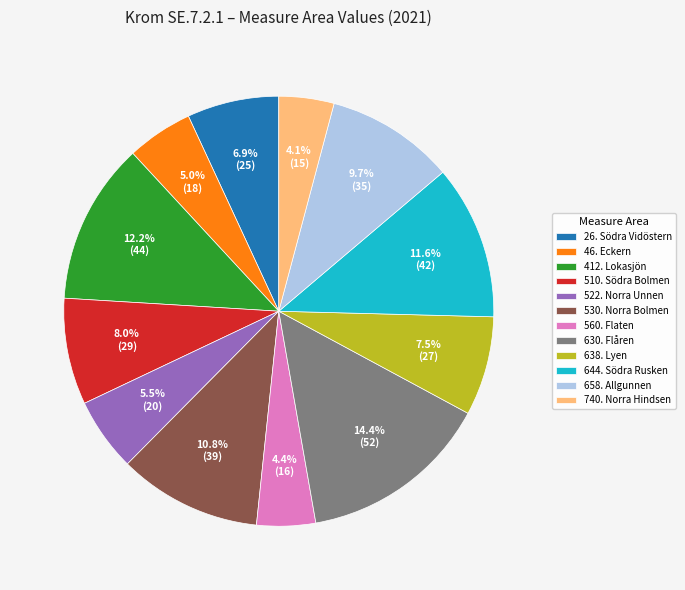

Count the number of slices in the pie.

12